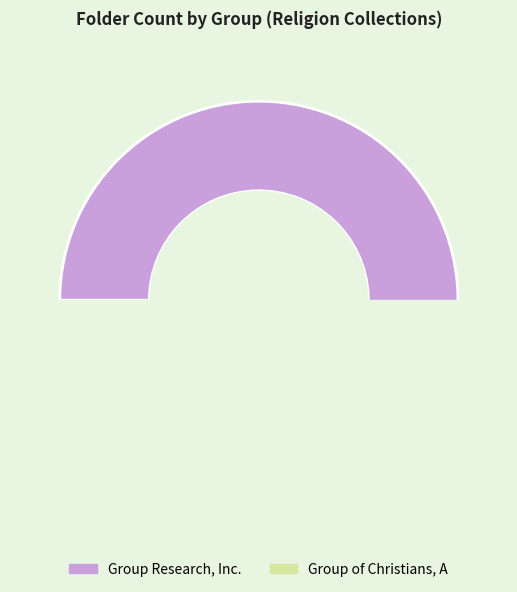

Does any single category account for the majority?

Yes